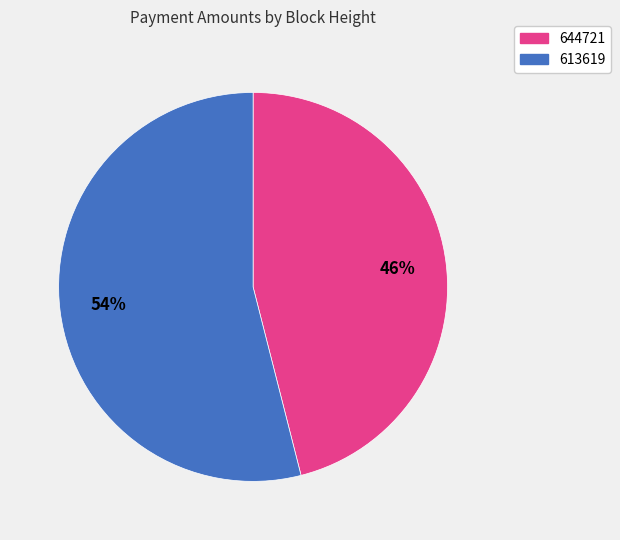

Does 644721 represent more than half of the total?

No